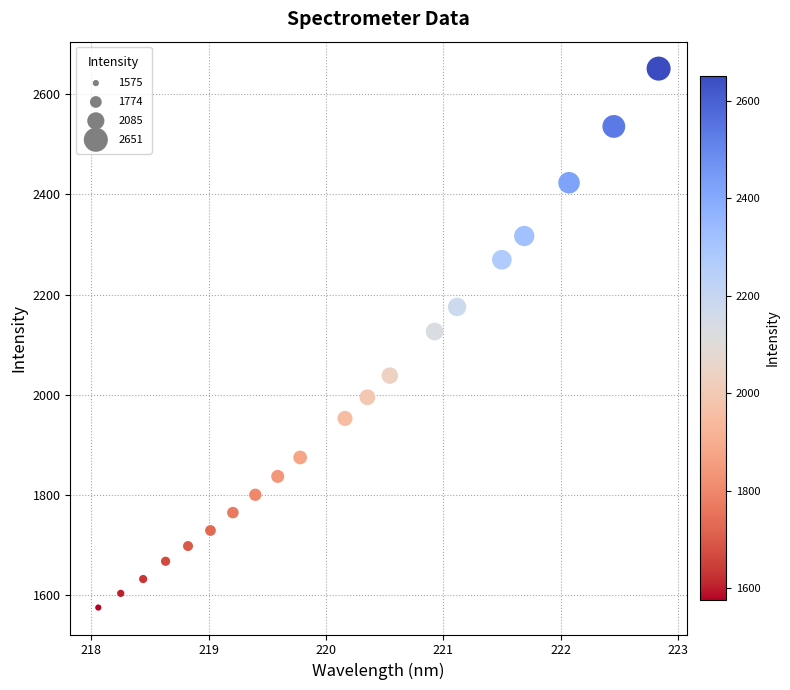

What is the range of Y values (max minus min)?

1076.2